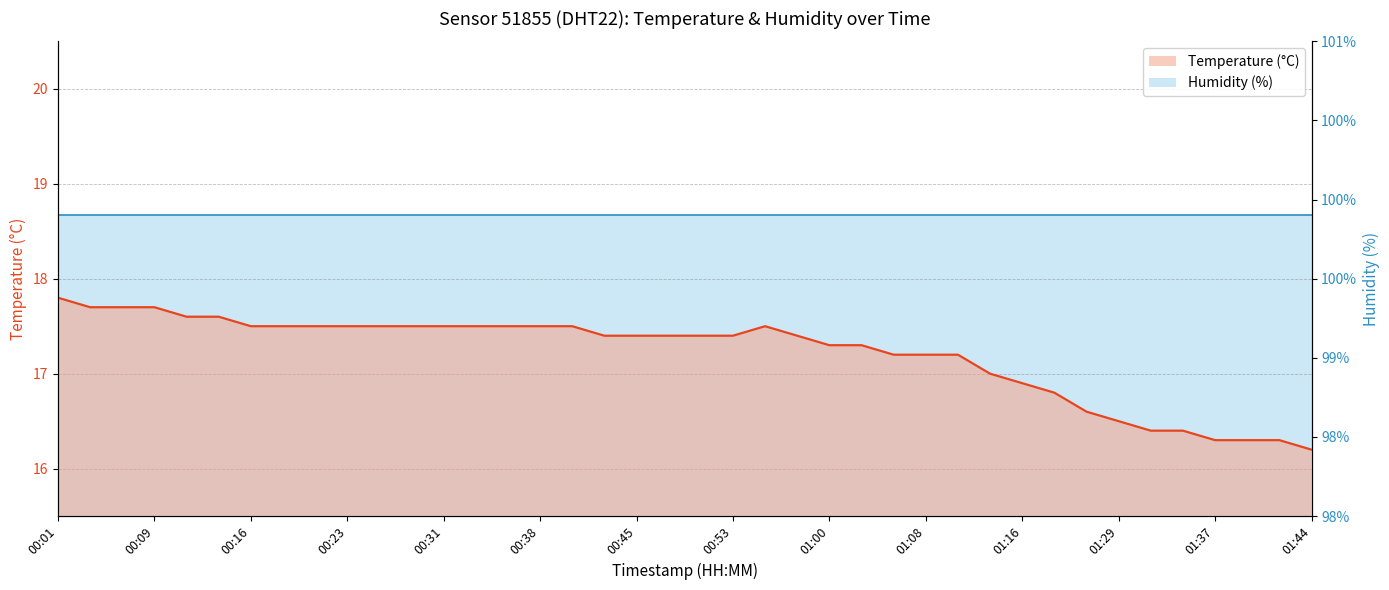

Rank the categories by value from highest to lowest.

00:01, 00:04, 00:06, 00:09, 00:11, 00:14, 00:16, 00:18, 00:21, 00:23, 00:26, 00:28, 00:31, 00:33, 00:36, 00:38, 00:40, 00:55, 00:43, 00:45, 00:48, 00:50, 00:53, 00:58, 01:00, 01:02, 01:05, 01:08, 01:10, 01:13, 01:16, 01:18, 01:21, 01:29, 01:32, 01:34, 01:37, 01:39, 01:41, 01:44